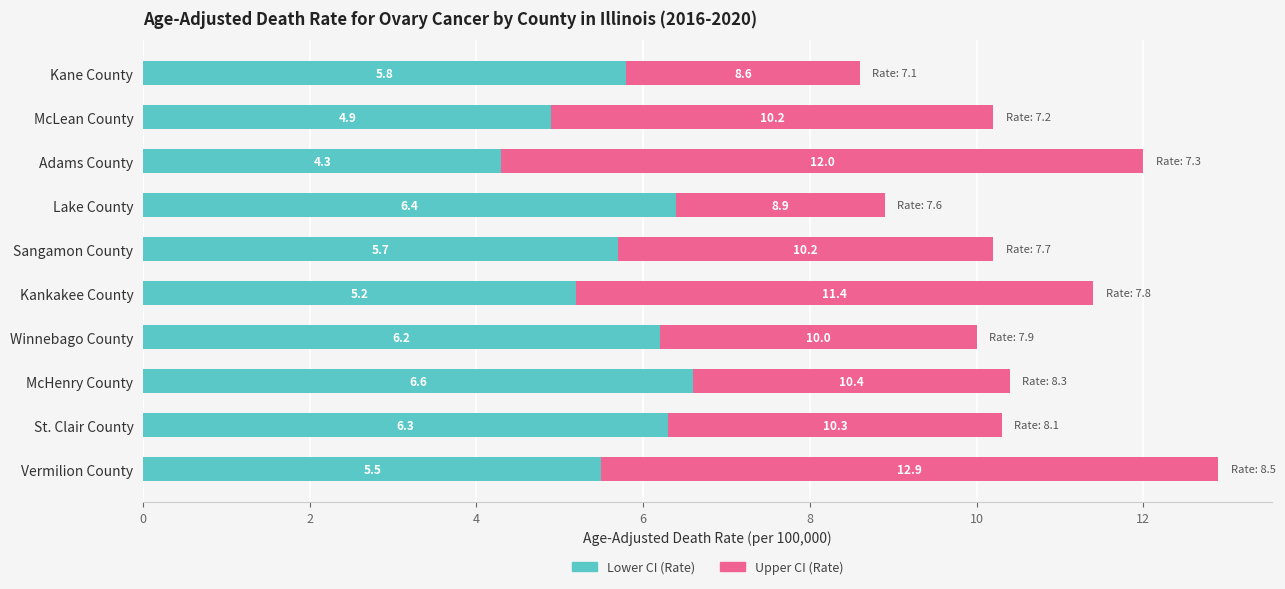

What is the sum of the Lower CI (Rate) values at Kankakee County and Winnebago County?

11.4